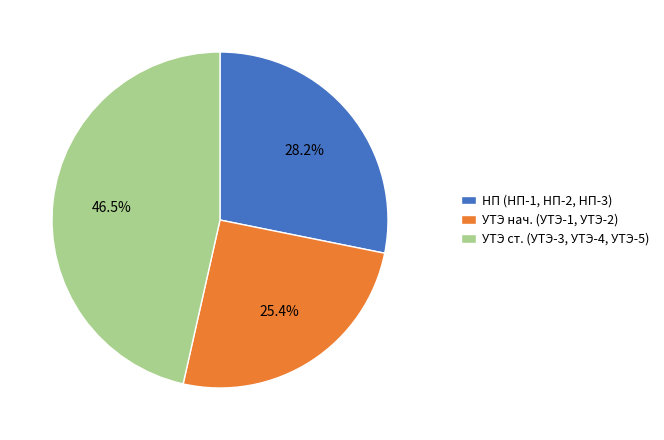

Rank the categories by value from lowest to highest.

УТЭ нач. (УТЭ-1, УТЭ-2), НП (НП-1, НП-2, НП-3), УТЭ ст. (УТЭ-3, УТЭ-4, УТЭ-5)